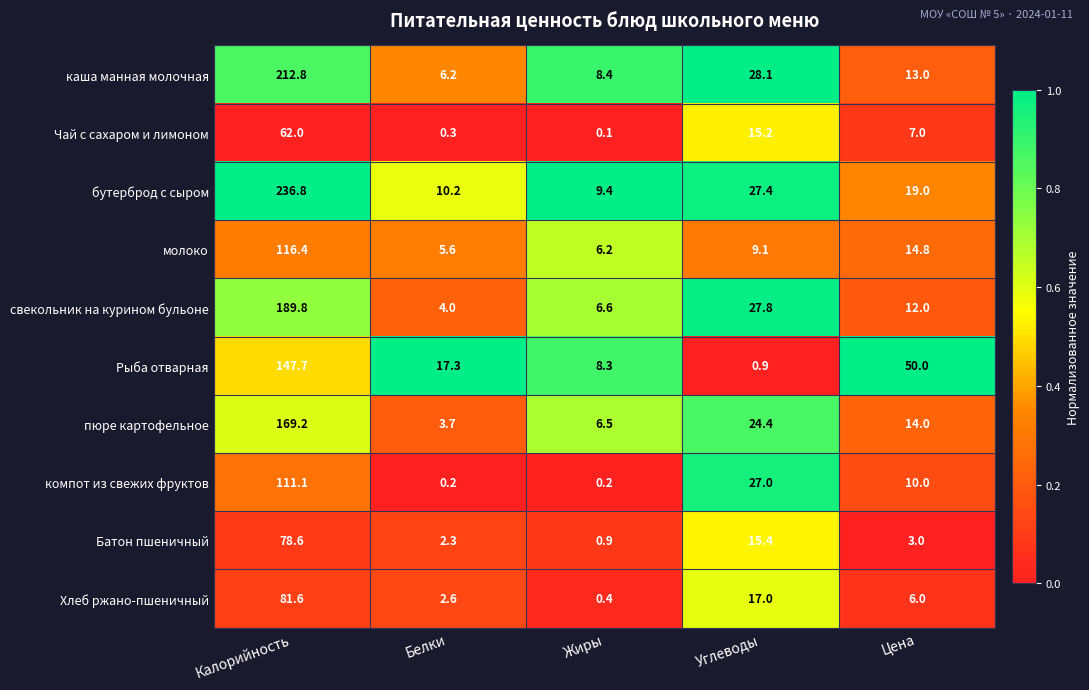

At which label does компот из свежих фруктов first exceed 10?

Калорийность